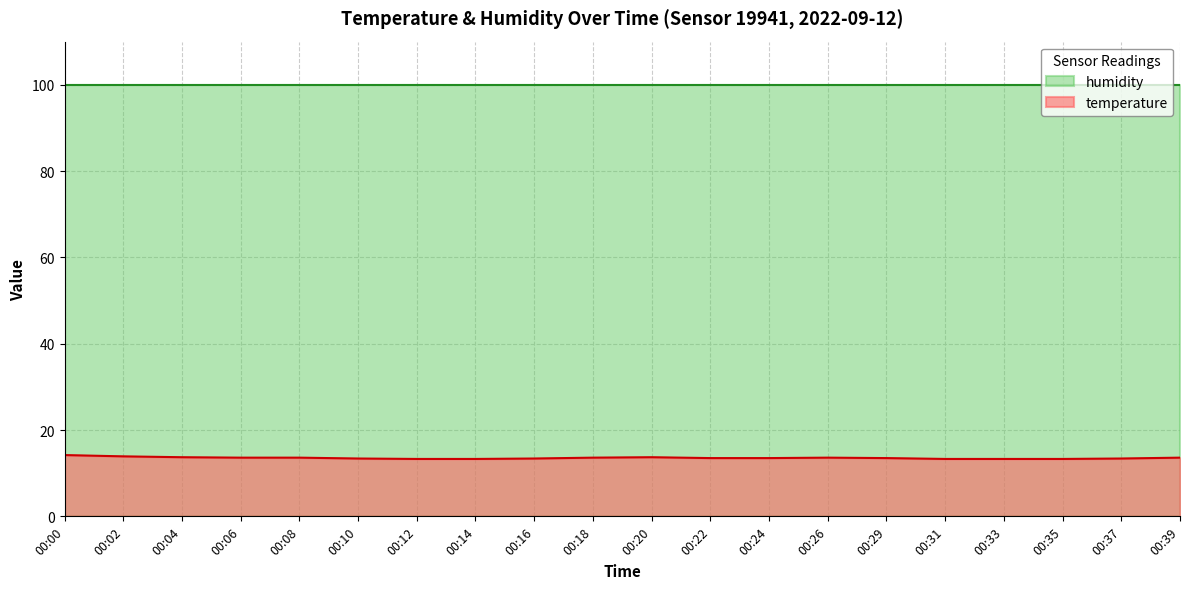

Does the chart display data point markers on the line(s)?

No